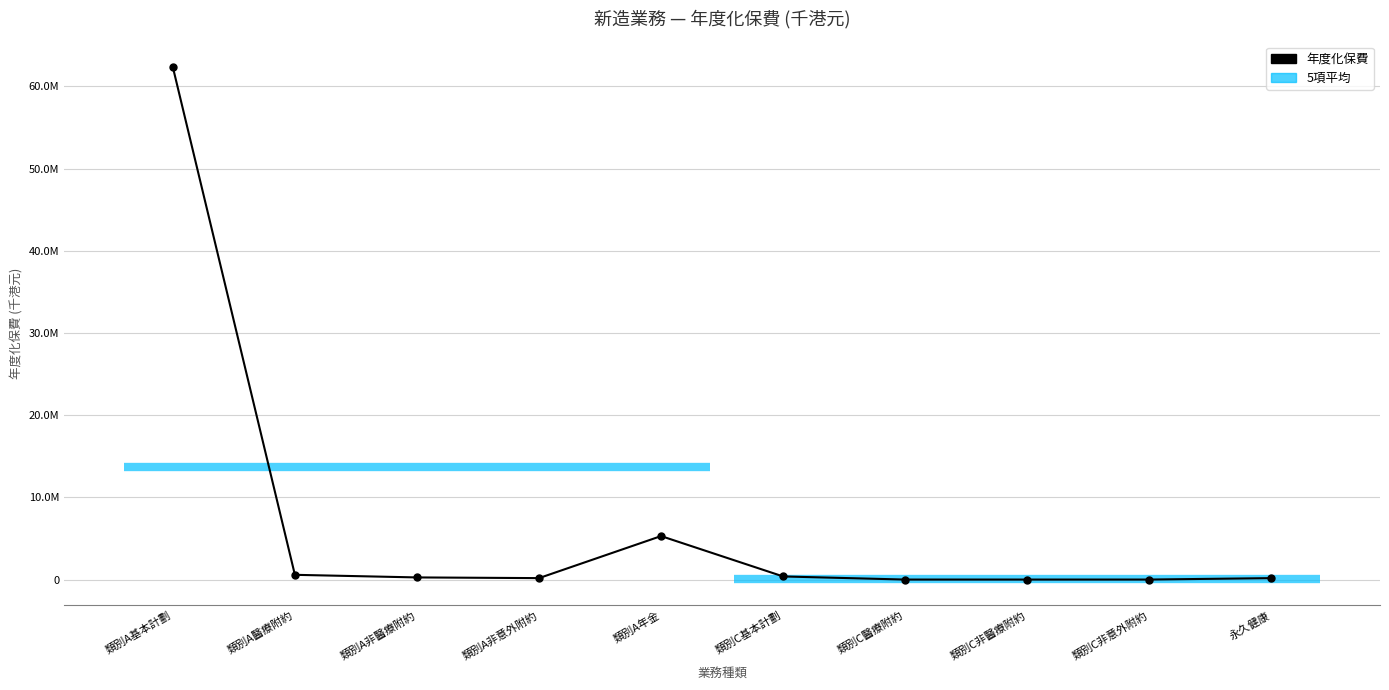

Approximately how many times larger is the value at 類別A醫療附約 compared to 類別C基本計劃?

1.5